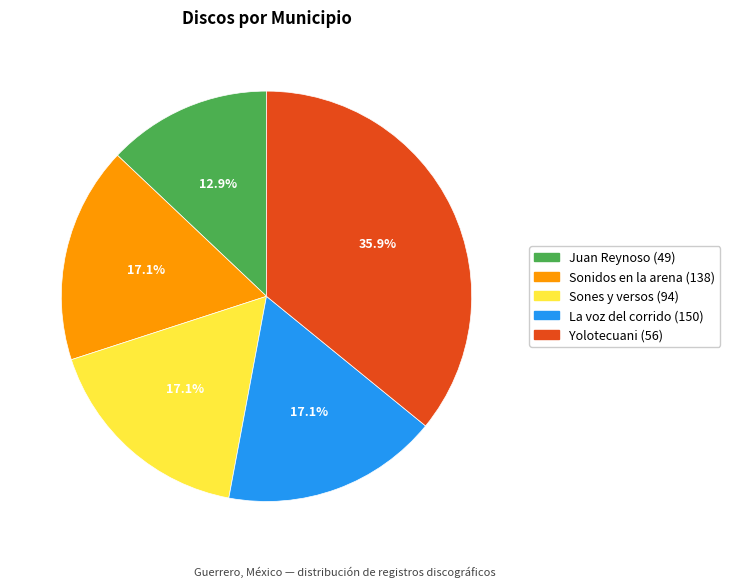

To the nearest percent, what is the combined percentage of Yolotecuani (56) and Juan Reynoso (49)?

49%